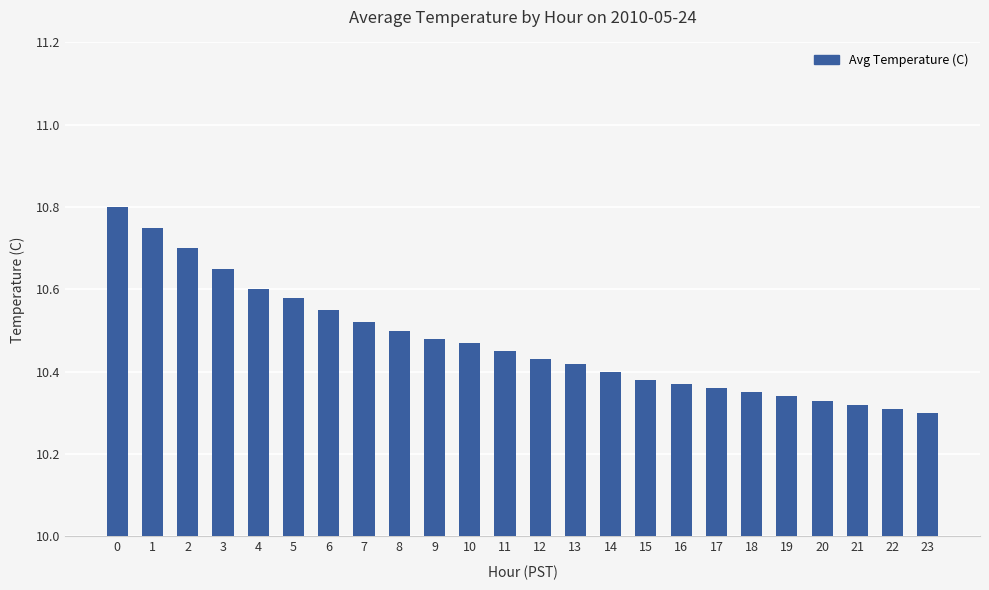

Count the values in the range 10 to 11.

24